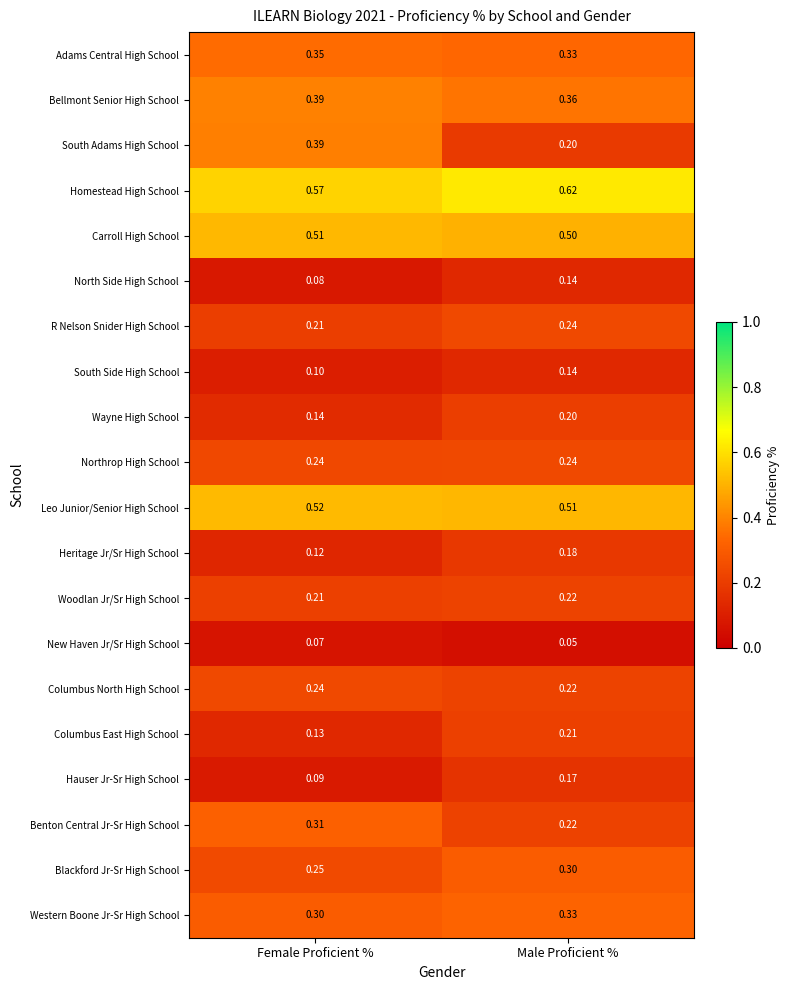

At which category does the chart reach its minimum across all series?

Male Proficient %